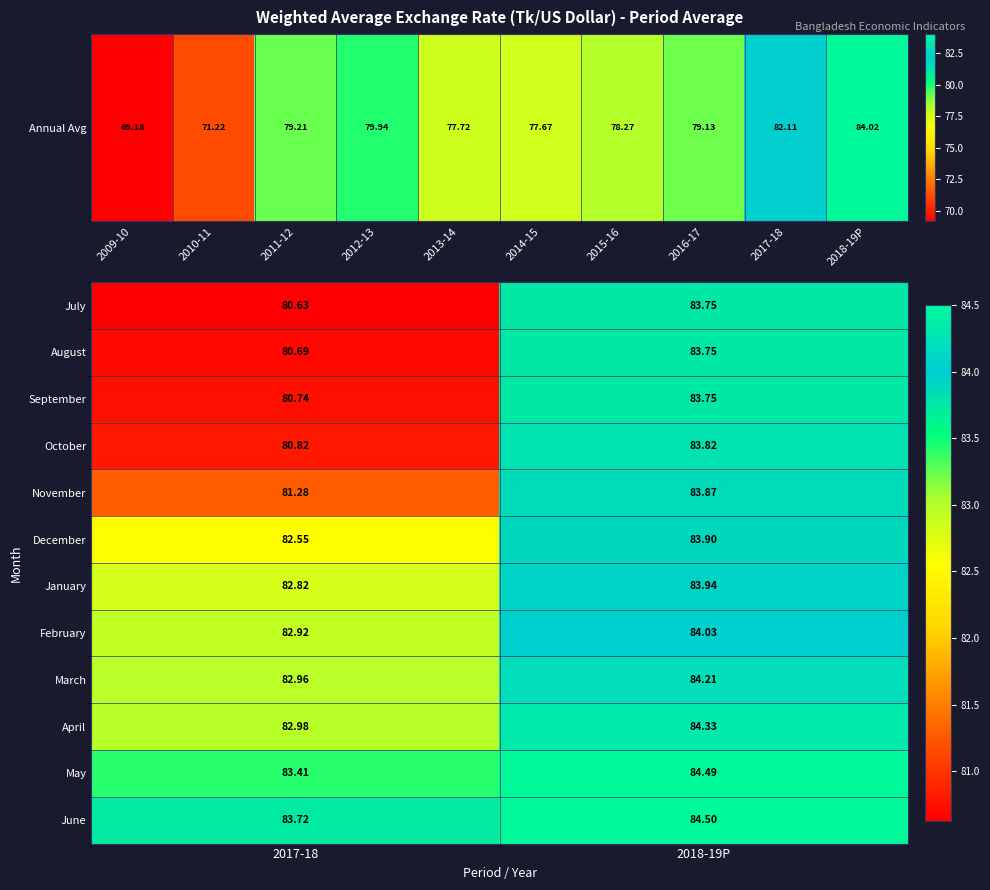

Rank the series at 2017-18 from lowest to highest value.

July, August, September, October, November, December, January, February, March, April, May, June